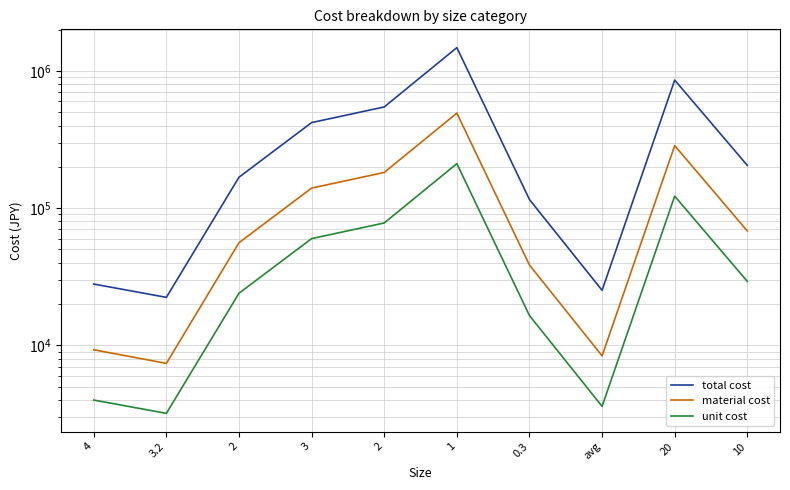

Count the number of data series in this chart.

3